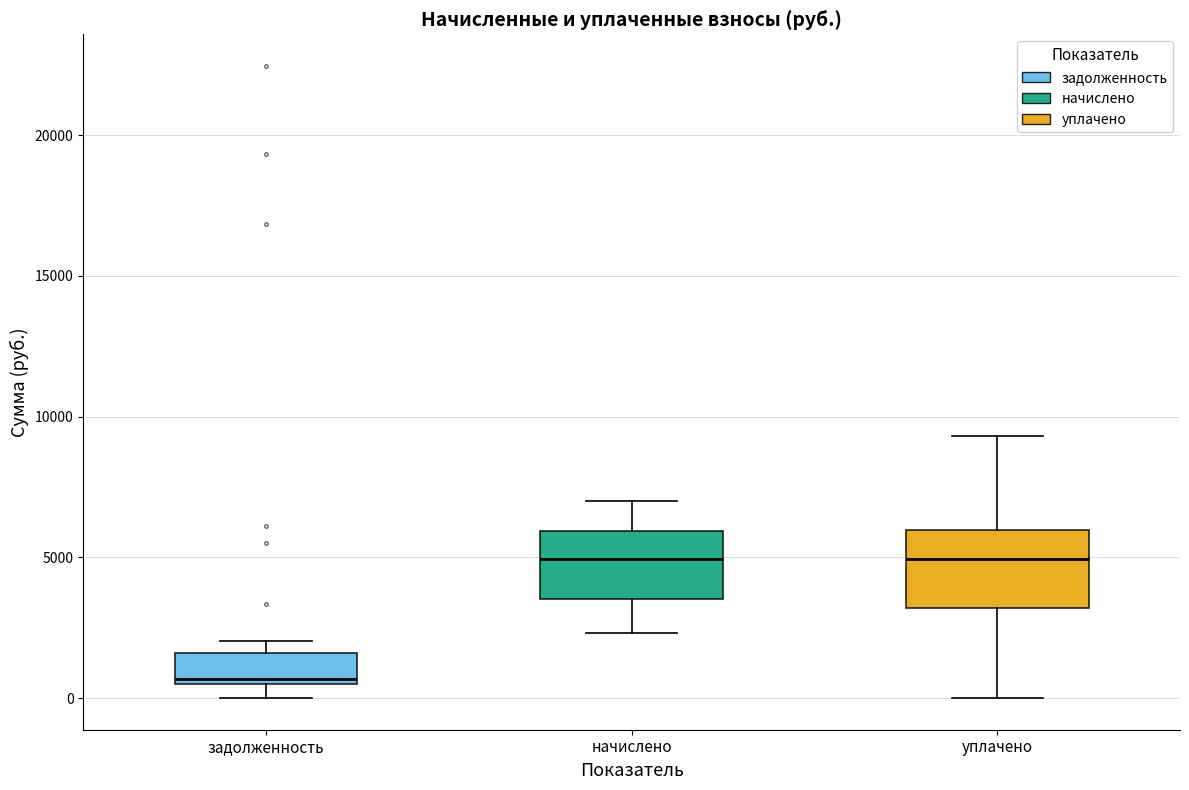

Reading left to right, transcribe this box plot: for each box, give where its median line is, the range the box spans, and where its two whiskers end, as read against the y-axis. The values are not printed on the chart, so give them approximately, as read against the axis.

задолженность: median 500 (just above the box's lower edge), box 500 to 1500, whiskers 0 to 2000
начислено: median 5000, box 3500 to 6000, whiskers 2500 to 7000
уплачено: median 5000, box 3000 to 6000, whiskers 0 to 9500